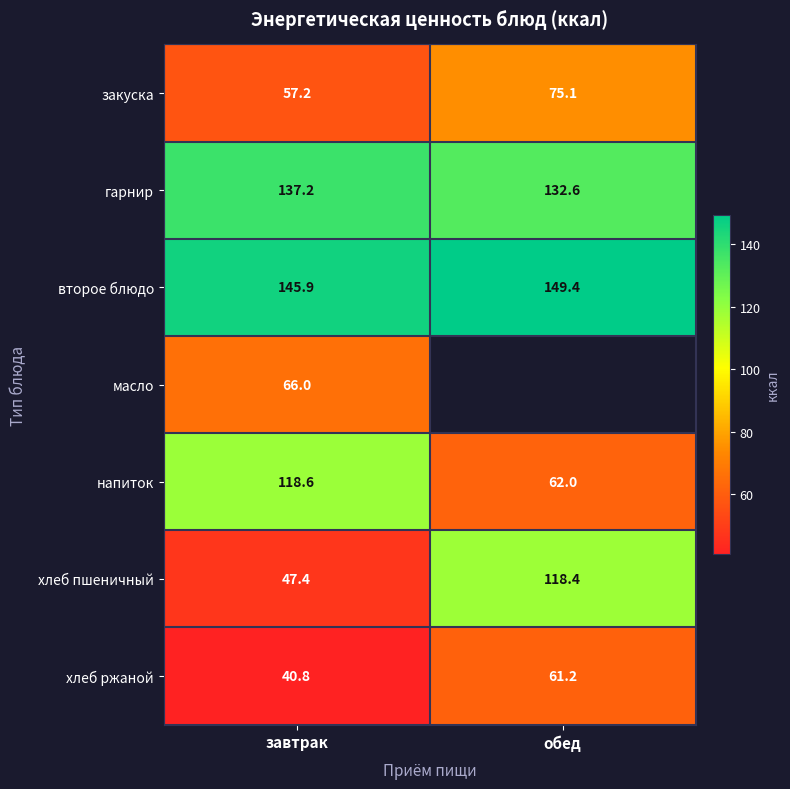

Where does the напиток series first go above 118?

завтрак